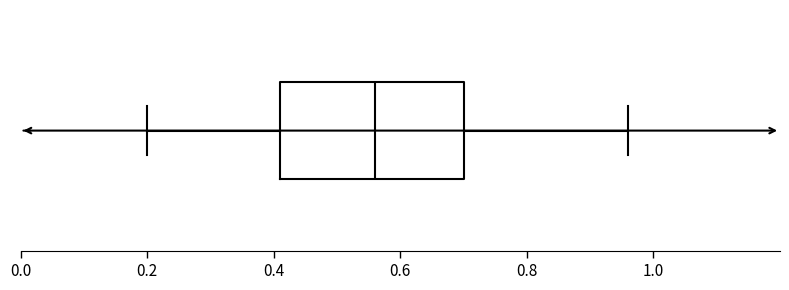

Transcribe this box plot: give where the median line is, the range the box spans, and where the two whiskers end, as read against the x-axis. The values are not printed on the chart, so give them approximately, as read against the axis.

median 0.56, box 0.42 to 0.70, whiskers 0.20 to 0.96